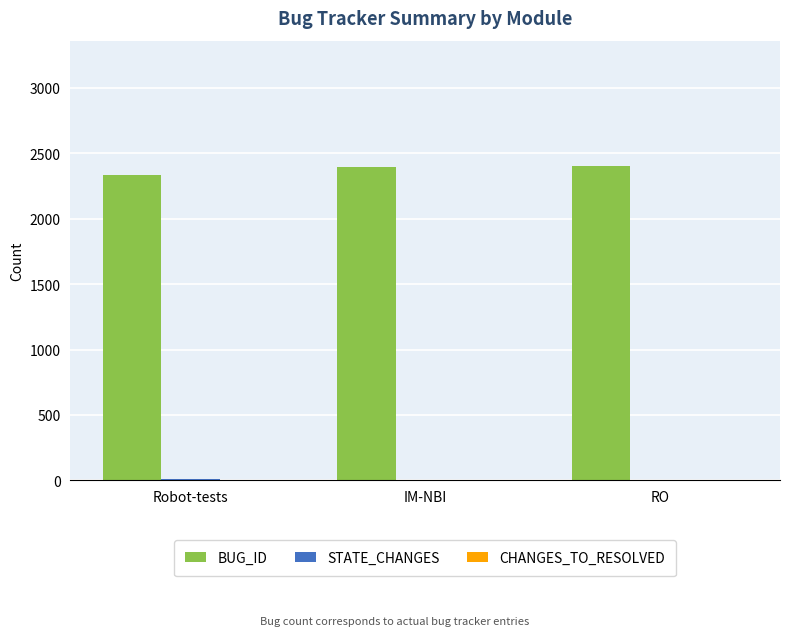

Are the bars horizontal?

No